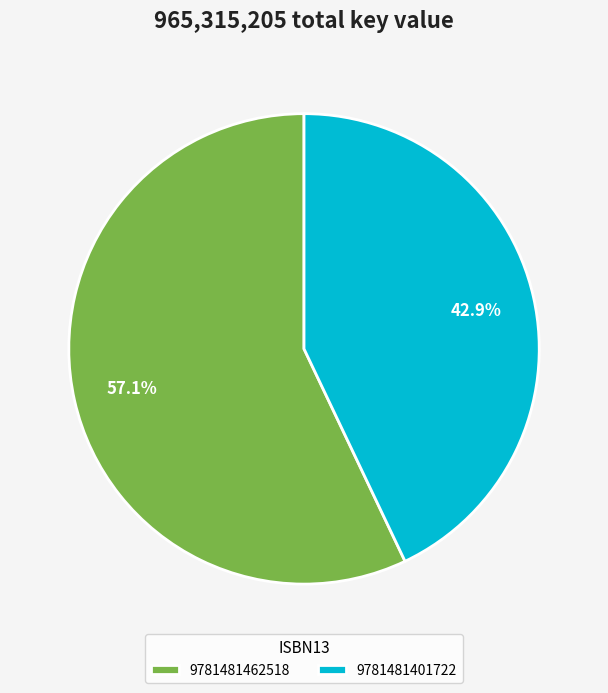

To the nearest percent, what portion does 9781481462518 represent?

57%